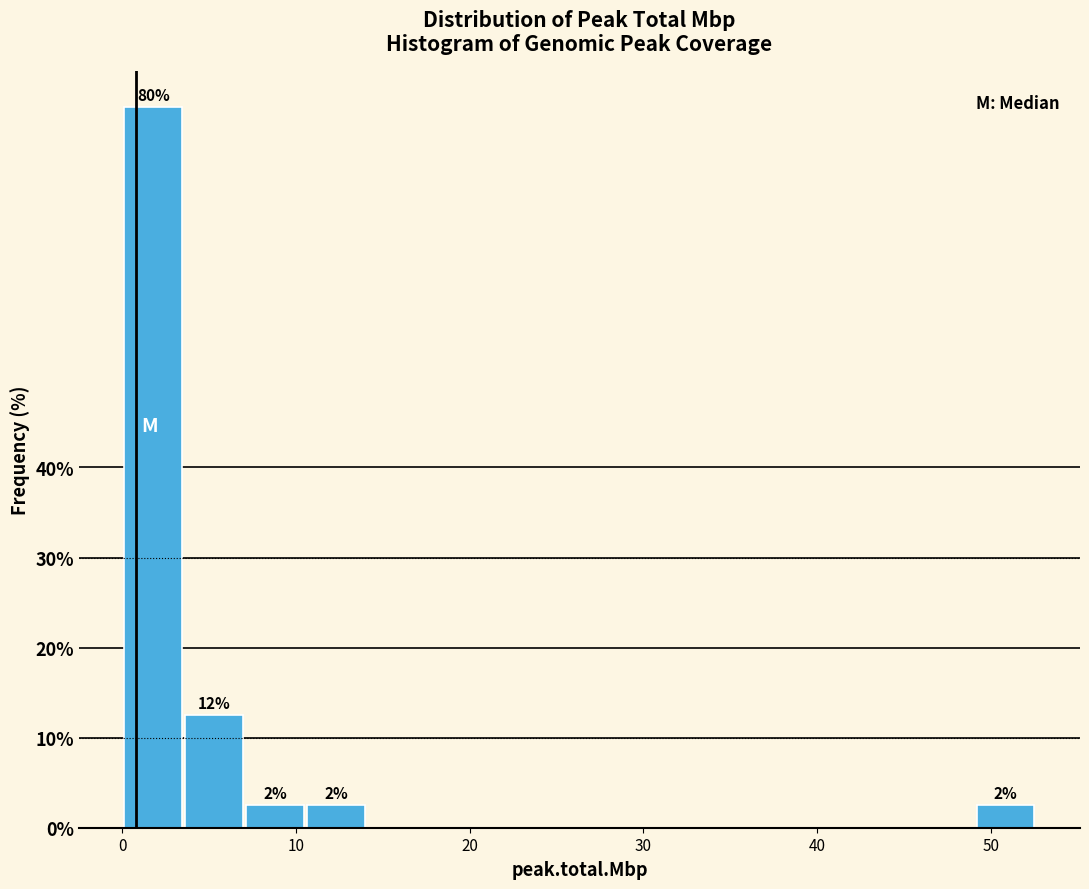

Read against the x-axis, roughly where is the centre of the tallest bar?

2